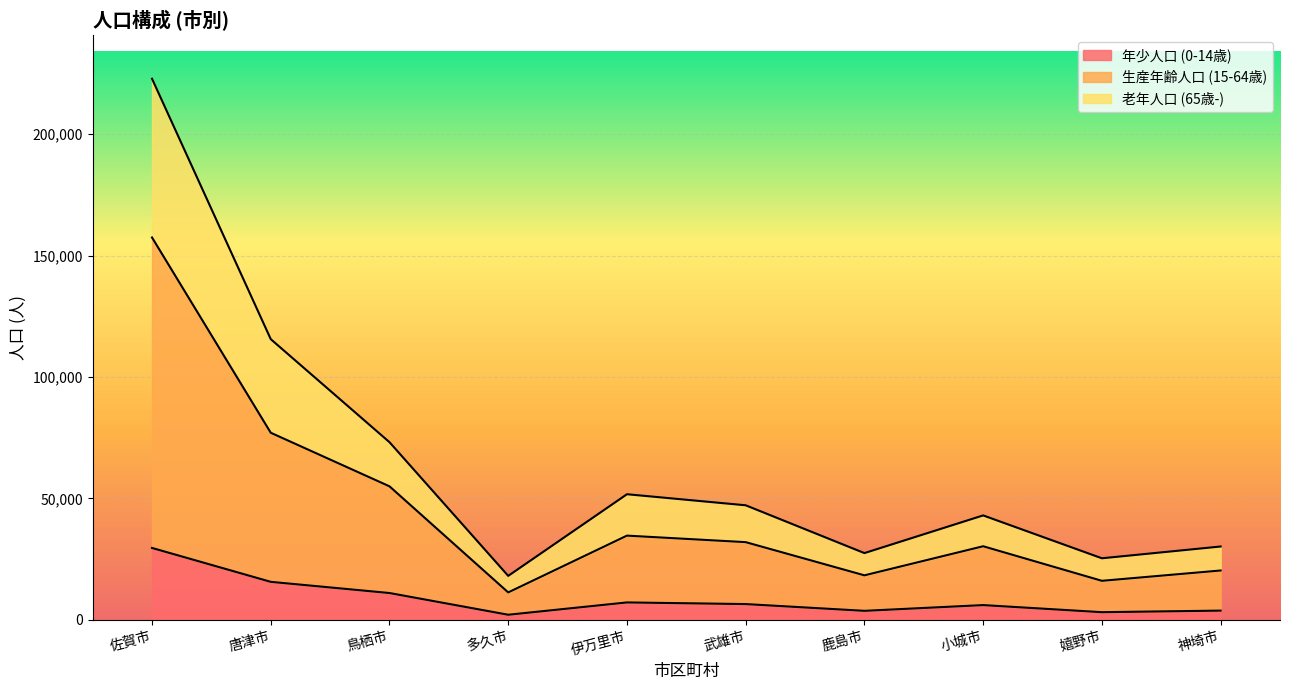

At how many categories does at least one series exceed 211428?

1